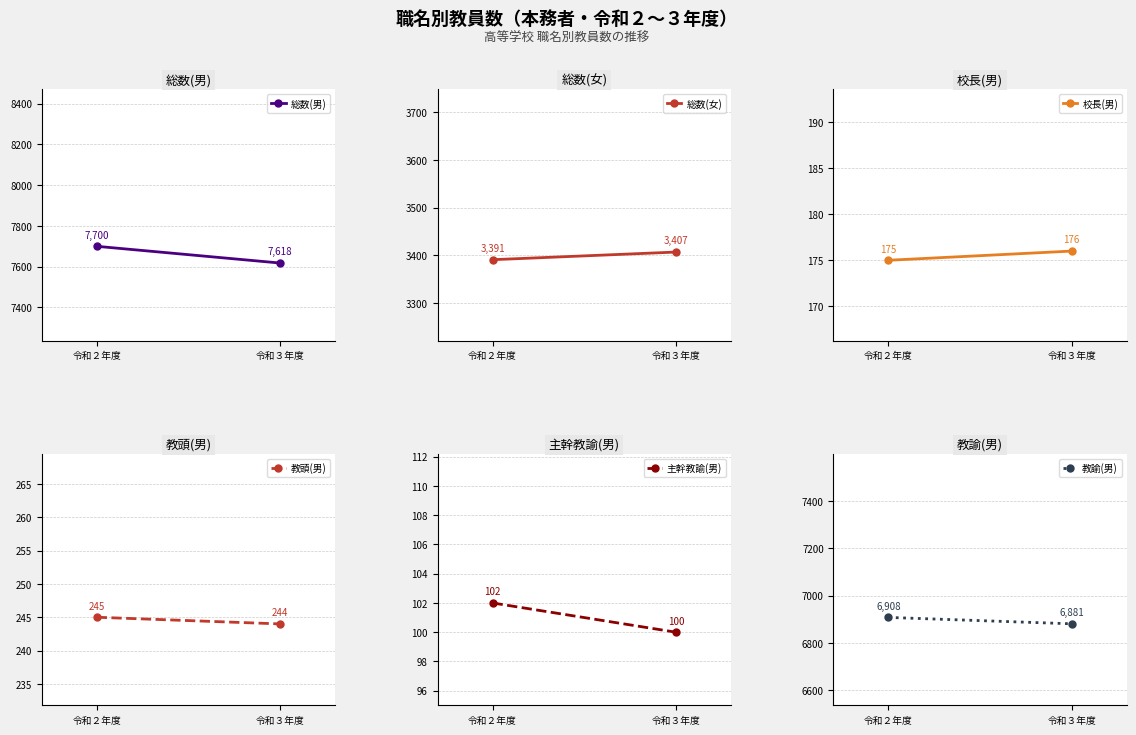

The 校長(男) series shows 176 at 令和３年度. True or false?

True